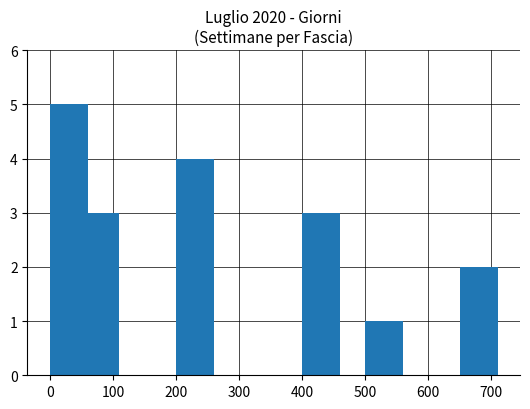

What is the approximate value at 400?

3